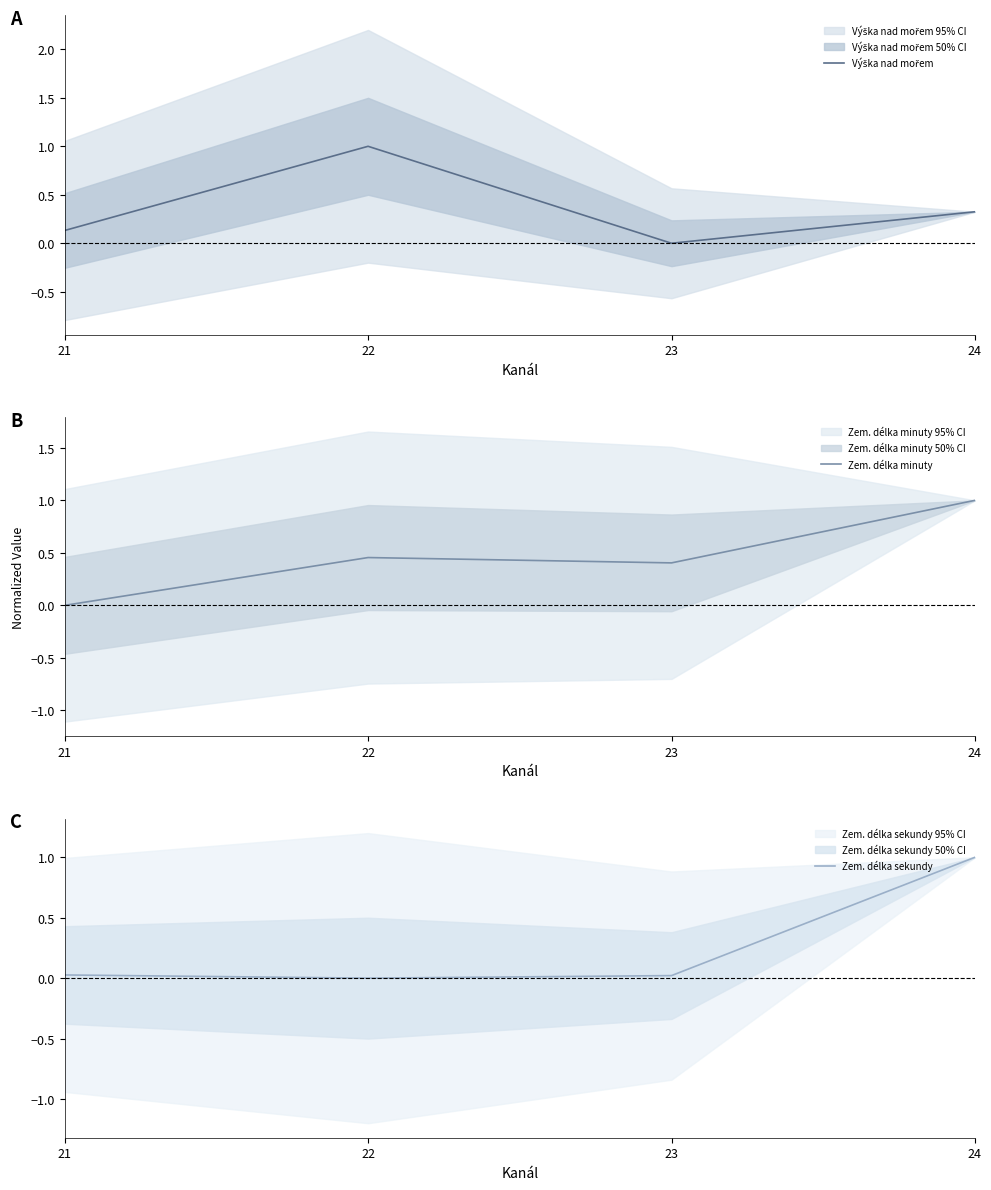

How many values in Výška nad mořem are above zero?

3